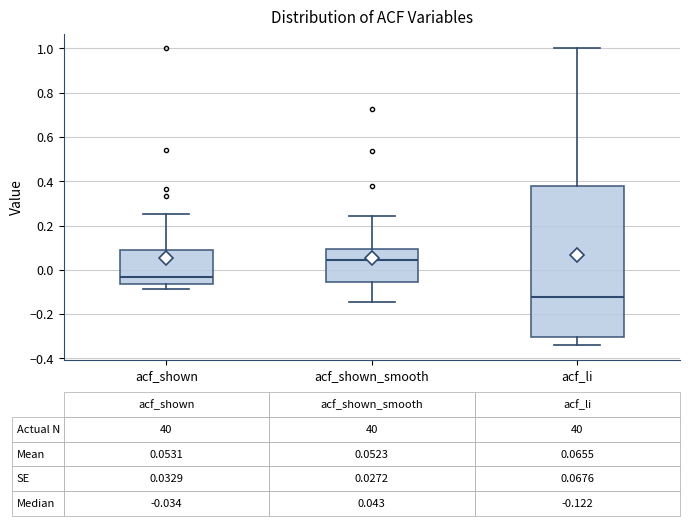

Which box has the lowest median line?

acf_li